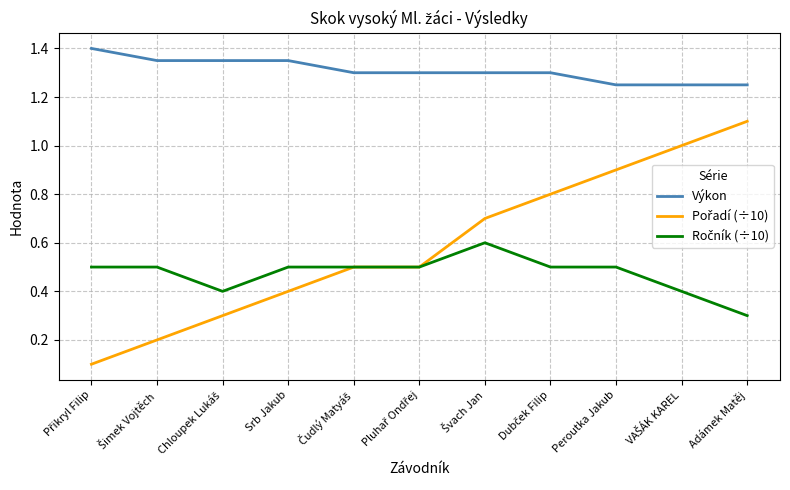

Is it true that Výkon equals 2.1 at Peroutka Jakub?

False